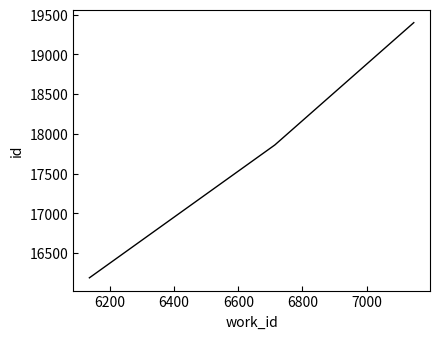

Is this an area chart (filled region under the line)?

No